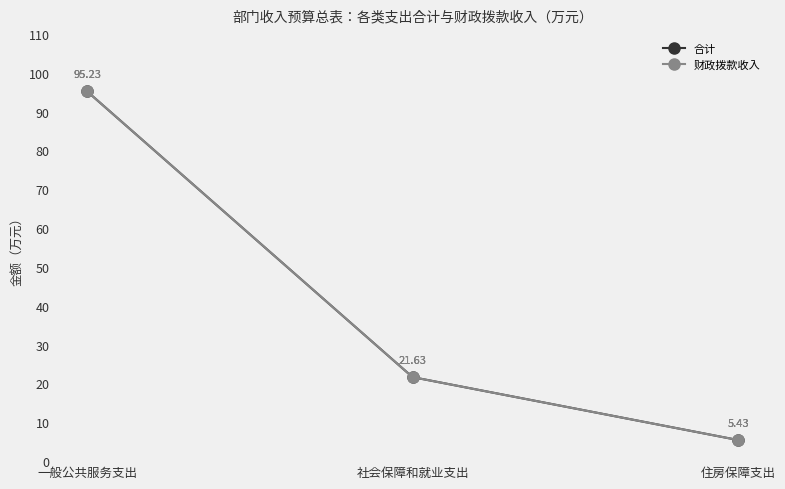

True or false: 合计 has a value of 21.6 at 社会保障和就业支出.

True